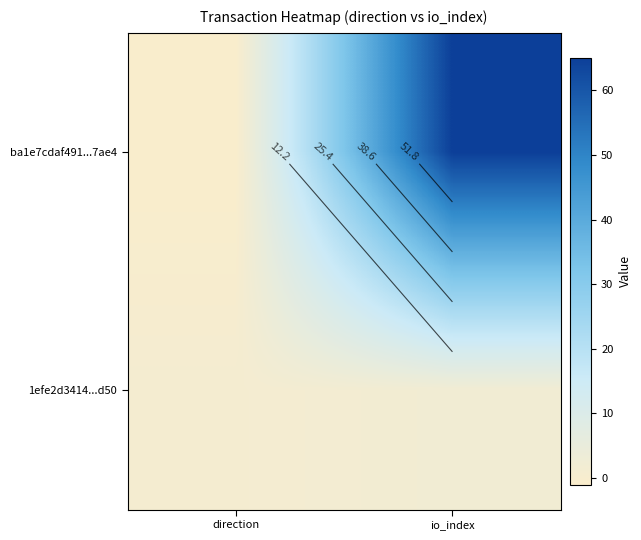

Which category has the highest value in the ba1e7cdaf491...7ae4 series?

io_index